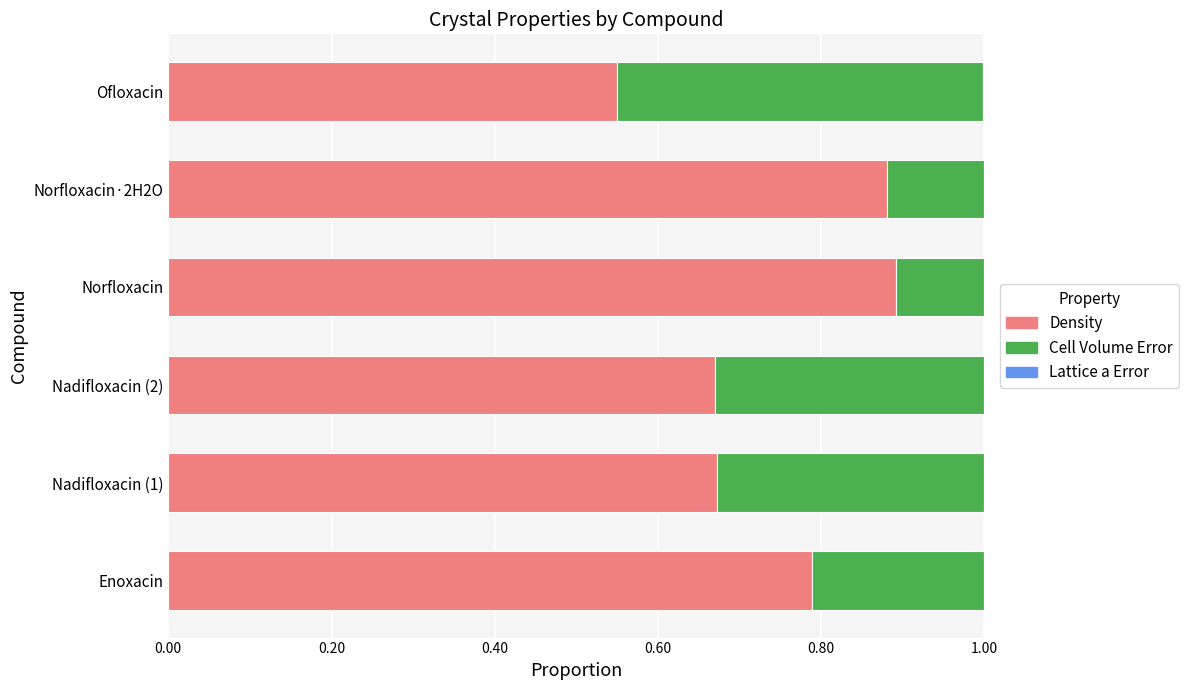

The Density series shows 0.9 at Norfloxacin. True or false?

True